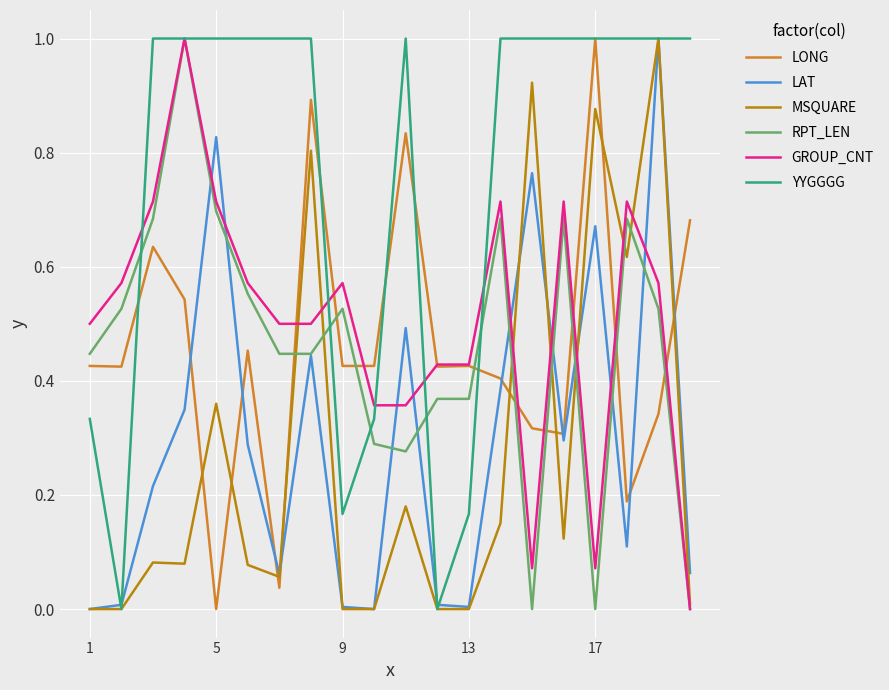

How many times do LAT and GROUP_CNT cross each other?

9